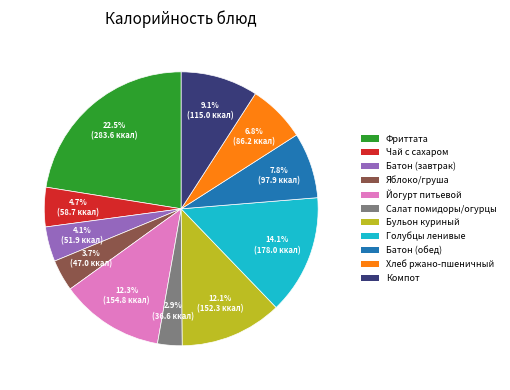

Which has a higher value, Батон (завтрак) or Салат помидоры/огурцы?

Батон (завтрак)